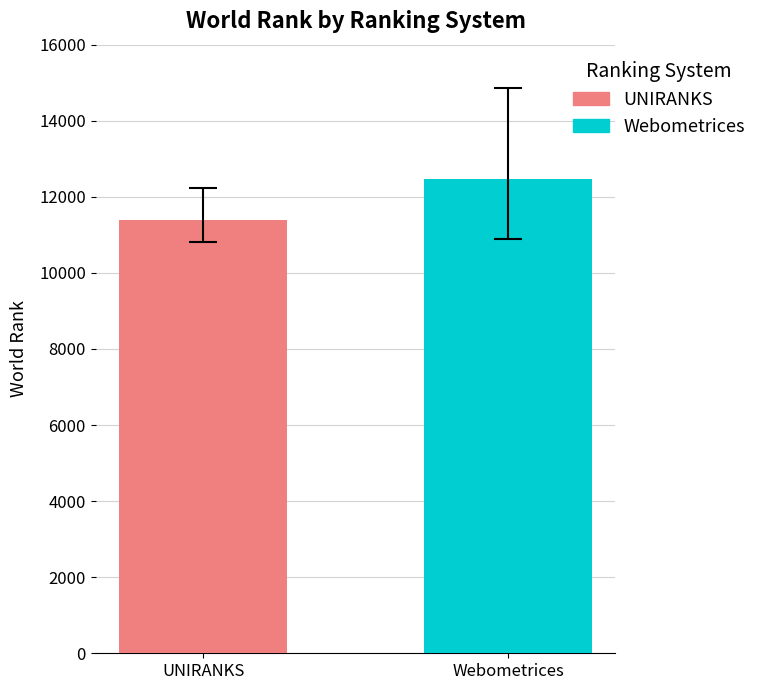

Reading left to right, list all the values displayed in this chart.

11387.8	12479.1